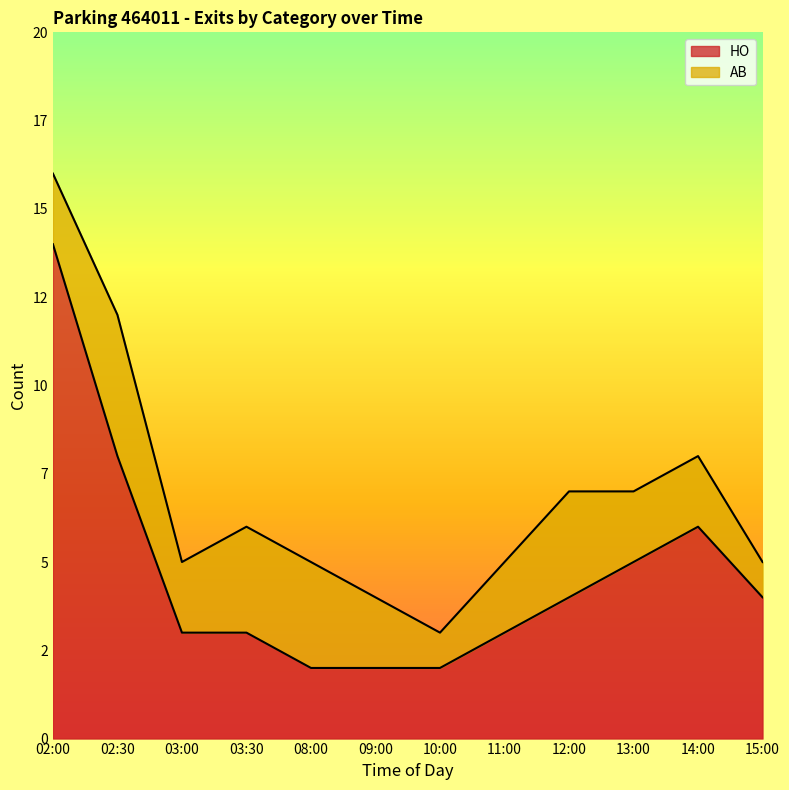

What is the smallest value displayed?

2